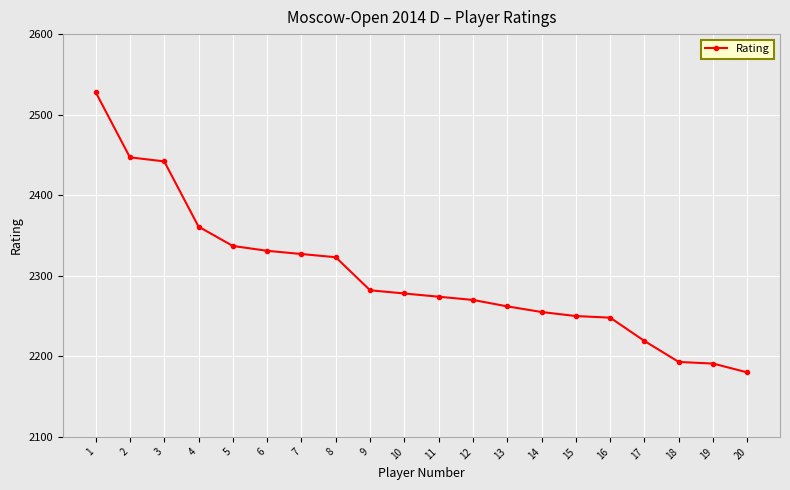

Reading left to right, what are all the values shown in this chart?

1=2528	2=2447	3=2442	4=2361	5=2337	6=2331	7=2327	8=2323	9=2282	10=2278	11=2274	12=2270	13=2262	14=2255	15=2250	16=2248	17=2219	18=2193	19=2191	20=2180